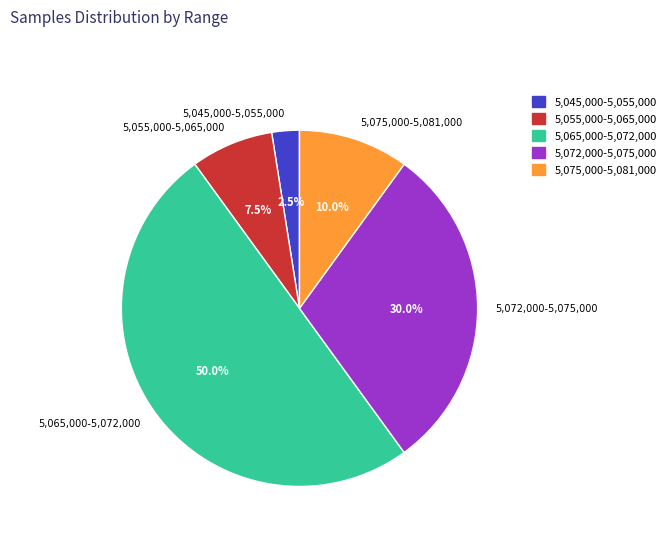

Which slice is the smallest?

5,045,000-5,055,000